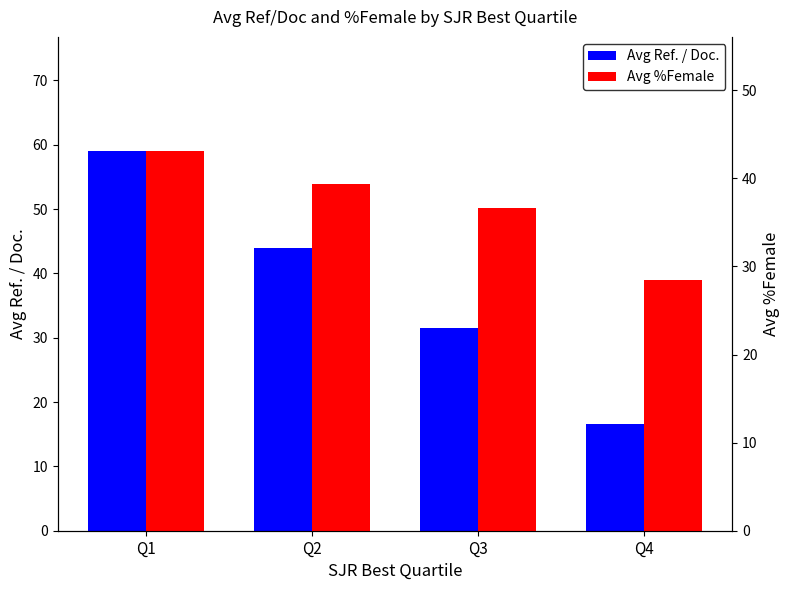

What are all the series names shown in the legend?

Avg Ref. / Doc., Avg %Female